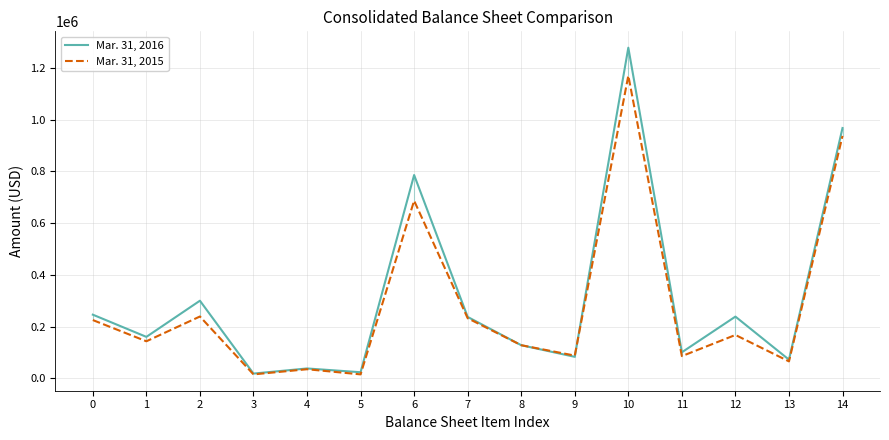

The value of Mar. 31, 2016 at 6 is 785765. True or false?

True